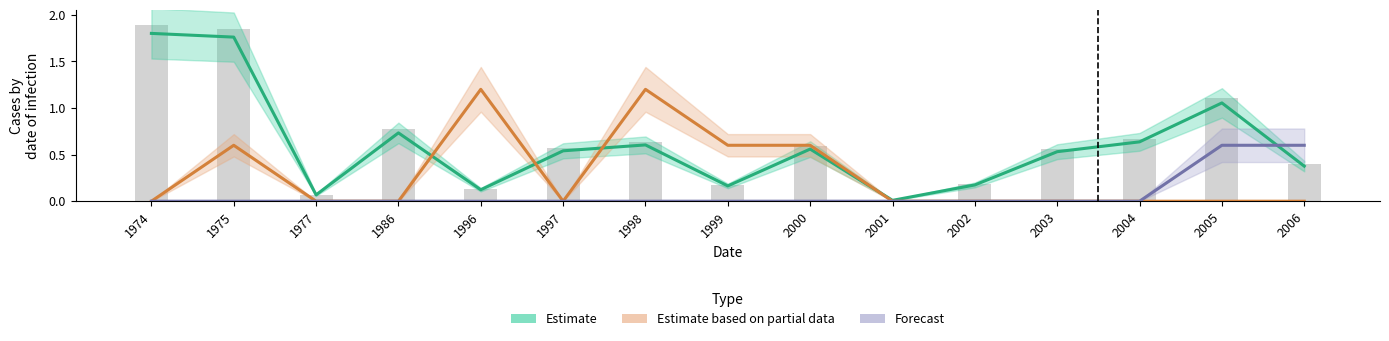

How many distinct data groups are displayed?

3